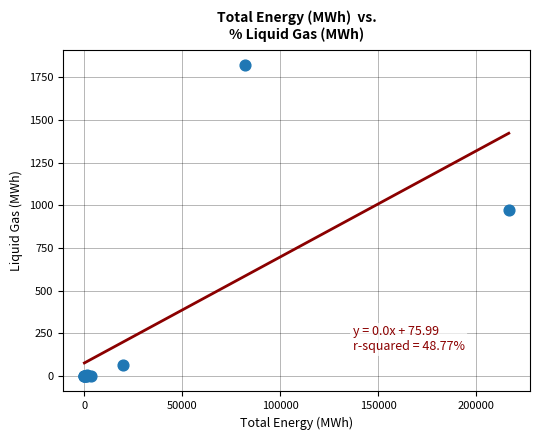

What Y value in the scatter plot is closest to 910?

969.2